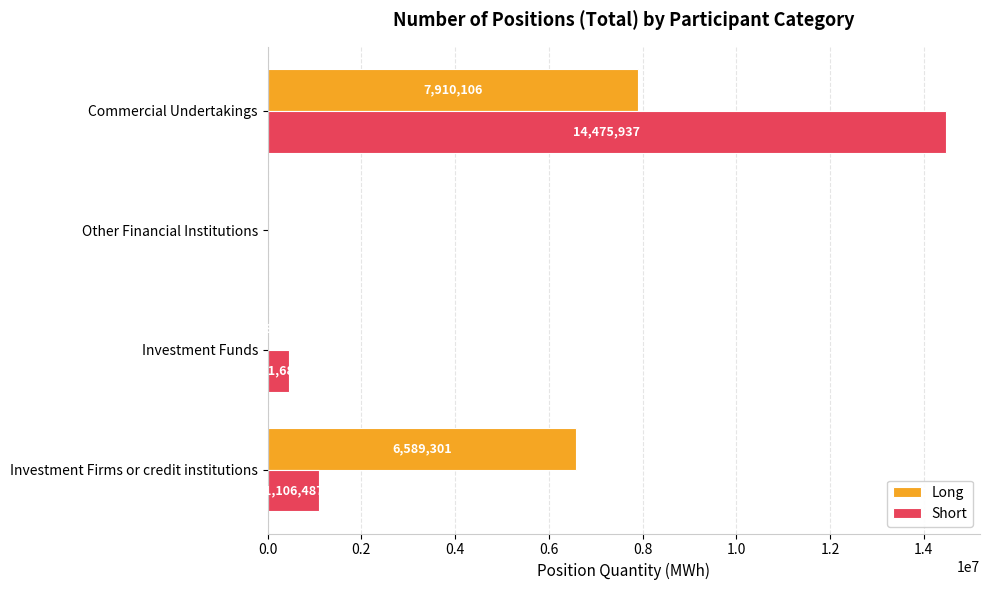

What is the sum of all Long values?

14510400